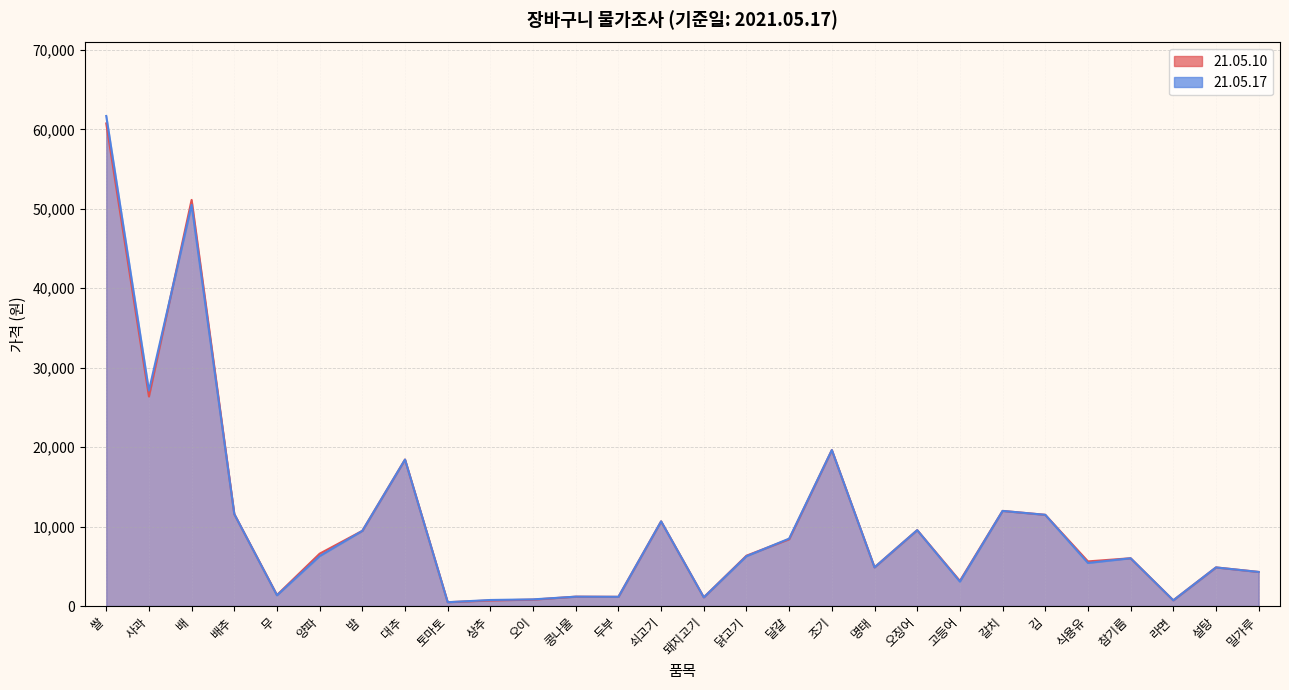

At which category is the sum across all series the highest?

쌀